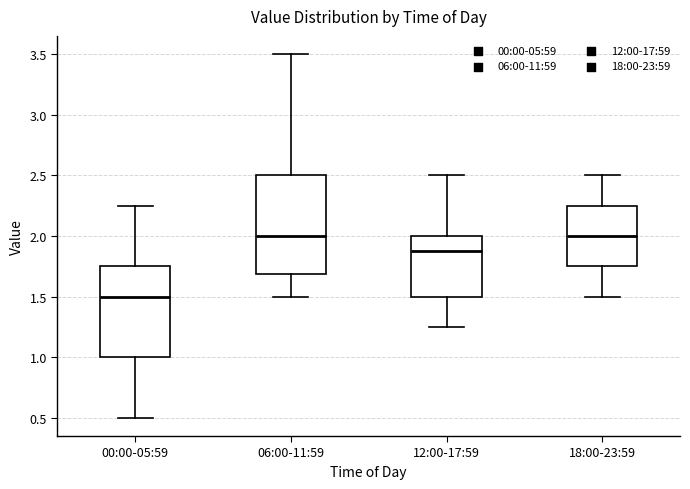

Reading left to right, read every box against the y-axis: the position of its median line, the range the box covers, and the ends of its whiskers. The values are not printed on the chart, so give them approximately, as read against the axis.

00:00-05:59: median 1.50, box 1.00 to 1.75, whiskers 0.50 to 2.25
06:00-11:59: median 2.00, box 1.70 to 2.50, whiskers 1.50 to 3.50
12:00-17:59: median 1.90, box 1.50 to 2.00, whiskers 1.25 to 2.50
18:00-23:59: median 2.00, box 1.75 to 2.25, whiskers 1.50 to 2.50